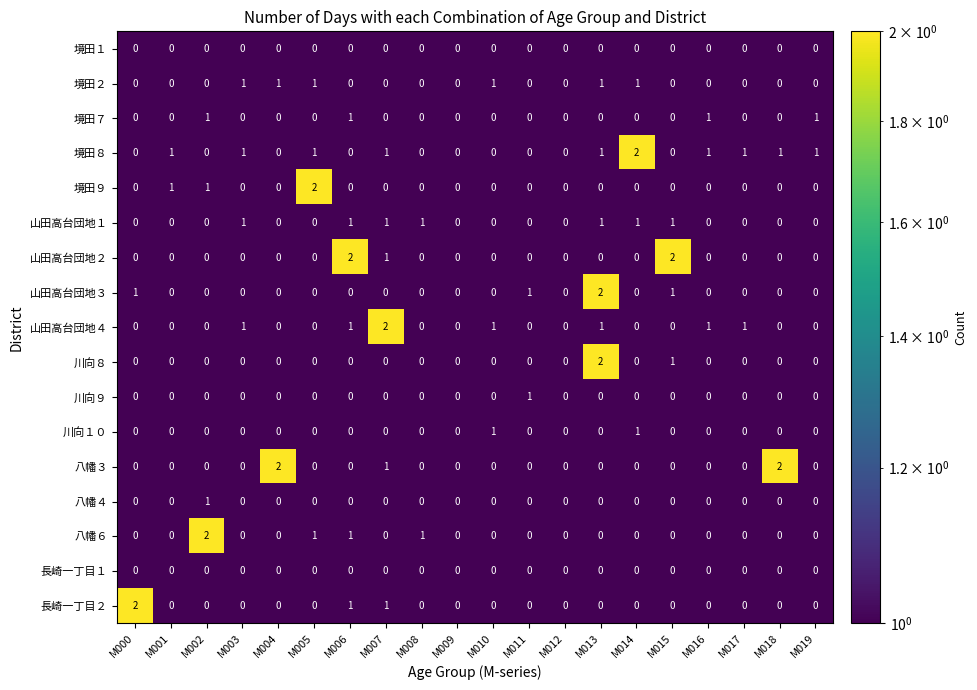

What is the sum of all 境田８ values?

11